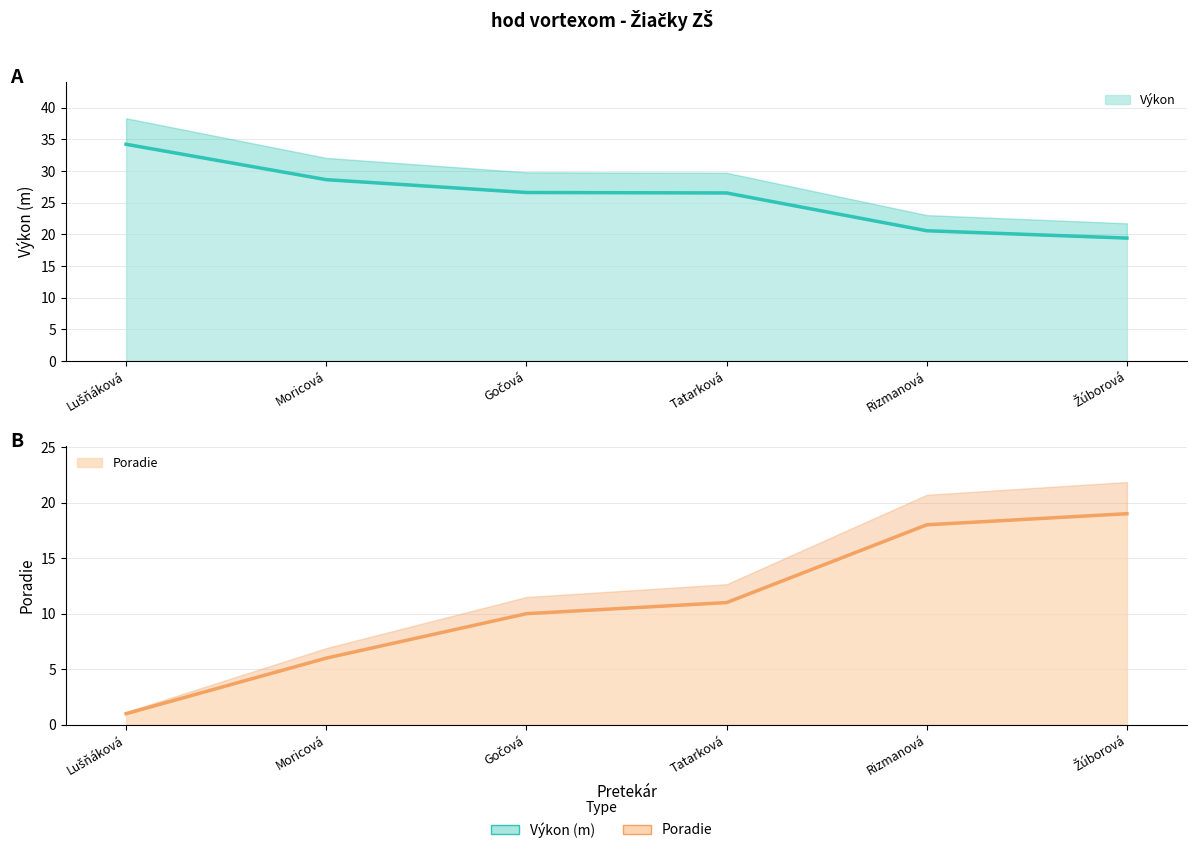

Reading left to right, what are all the values shown in this chart?

Poradie: 1.0	6.0	10.0	11.0	18.0	19.0
Výkon: 34.2	28.6	26.6	26.6	20.6	19.4